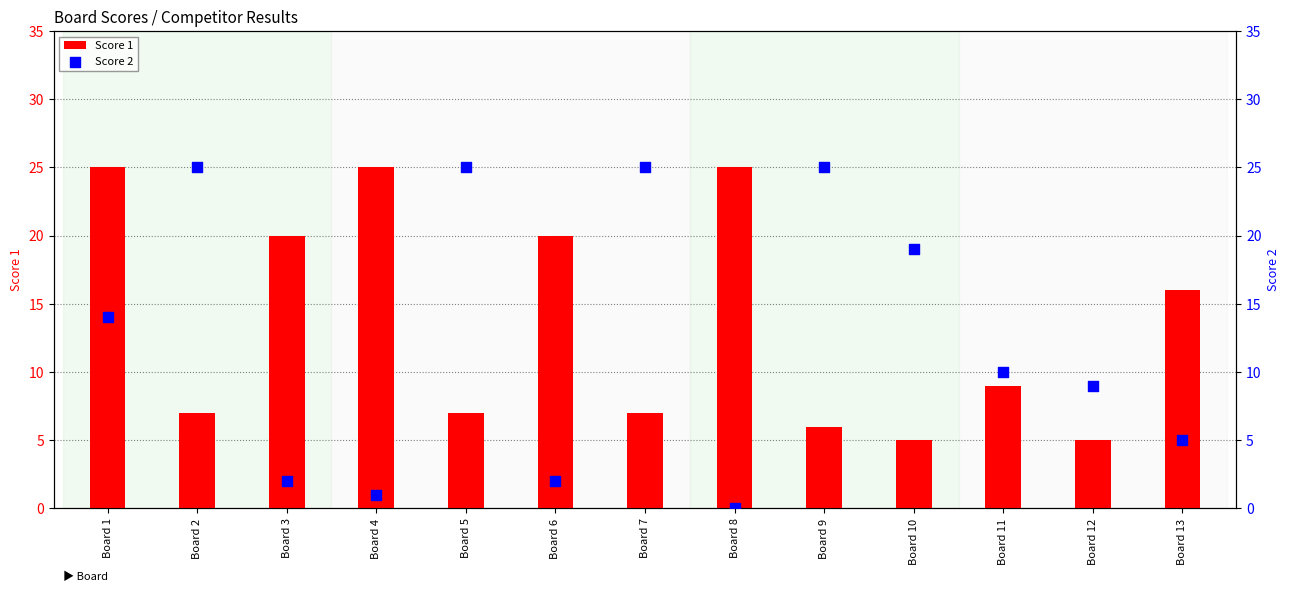

What are all the series names shown in the legend?

Score 1, Score 2